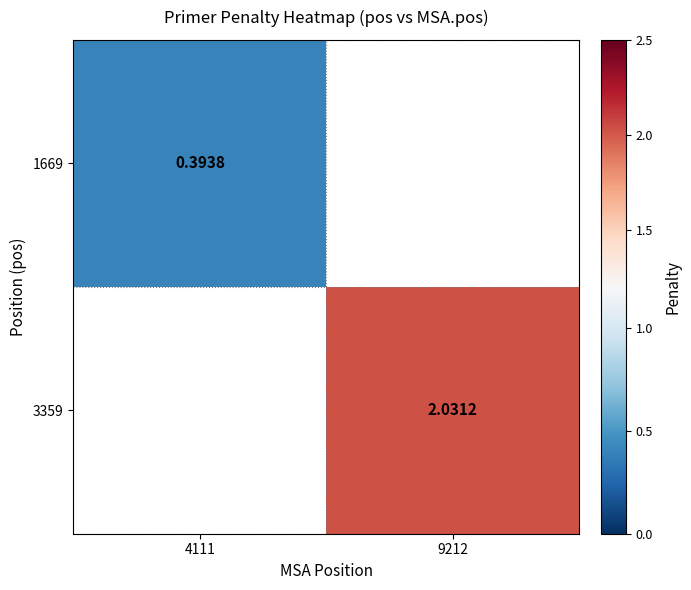

Is the value of 1669 at 4111 greater than the value of 3359 at 9212?

No